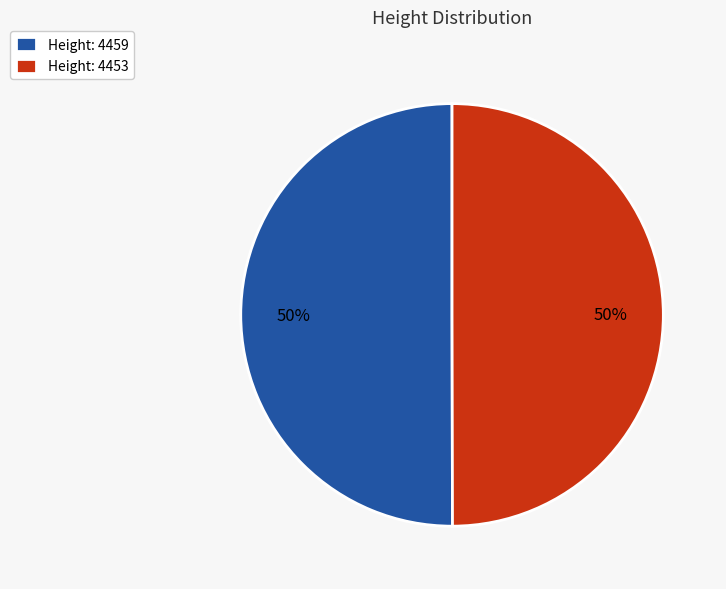

To the nearest percent, what is the combined percentage of Height: 4453 and Height: 4459?

100%